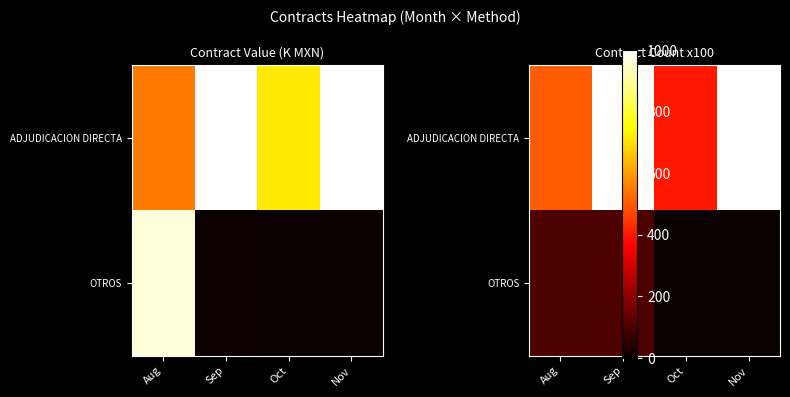

Between Aug and Oct, which is larger?

Aug